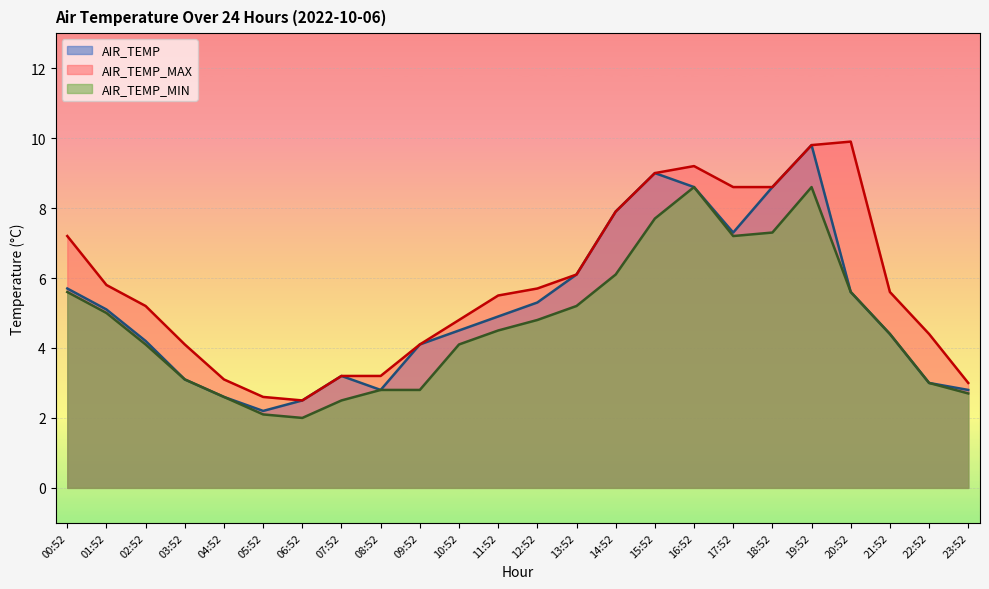

How many lines are shown in the chart?

3